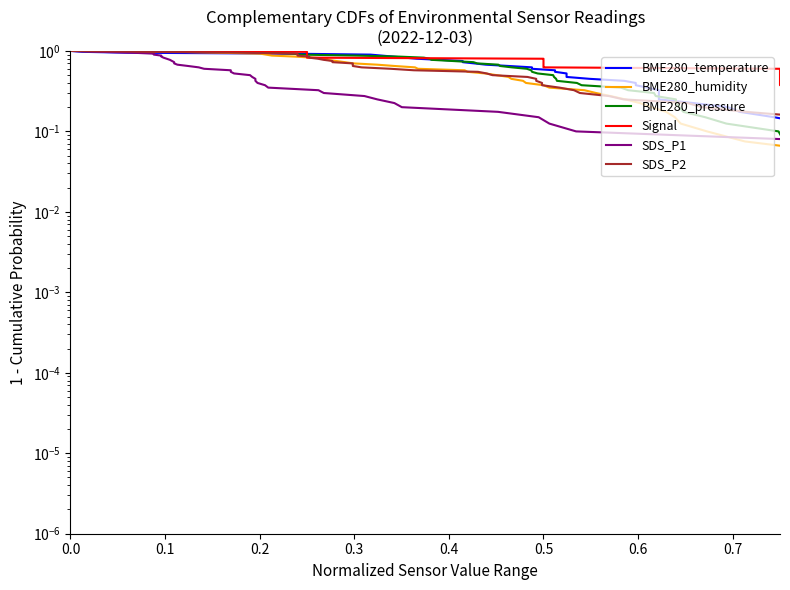

Count the number of data series in this chart.

6